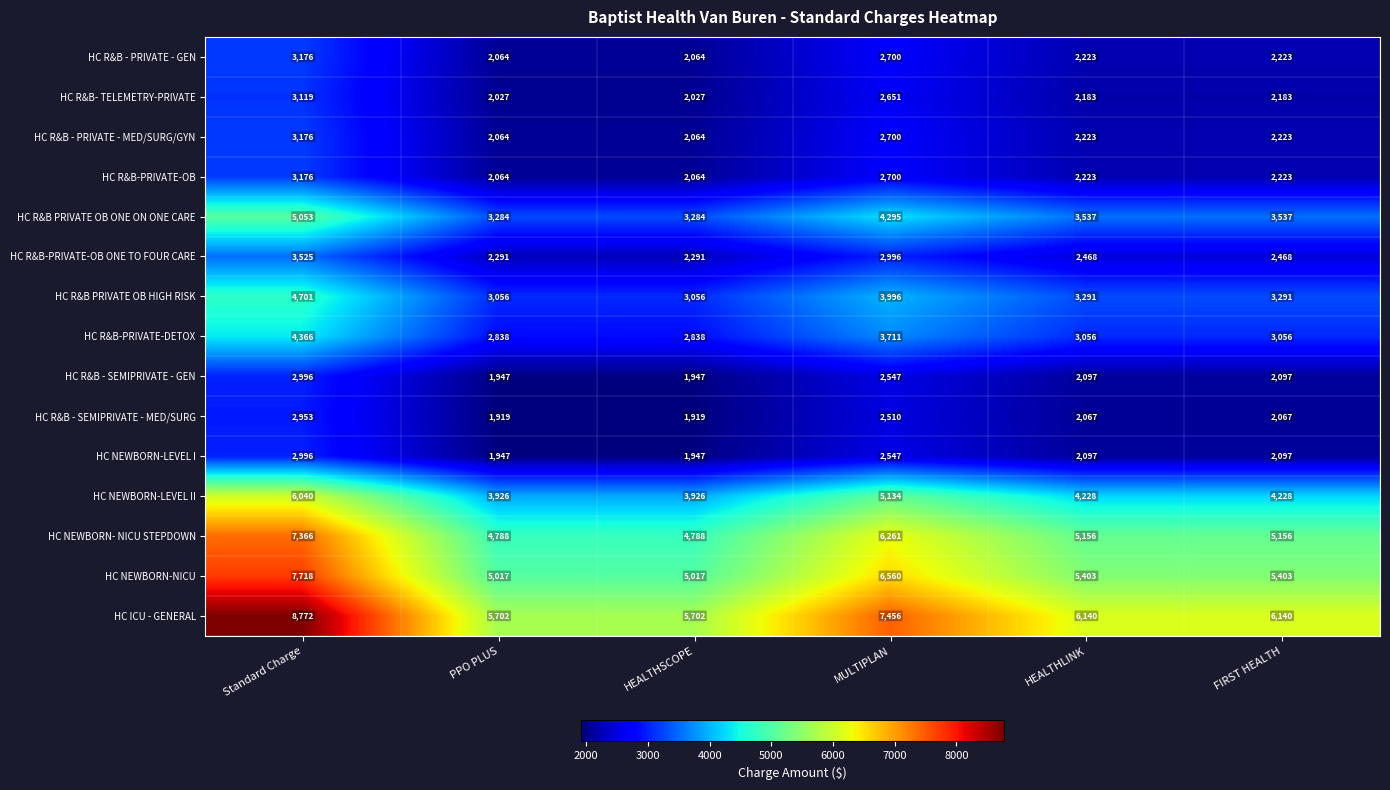

Which series has the largest range (max minus min)?

HC ICU - GENERAL